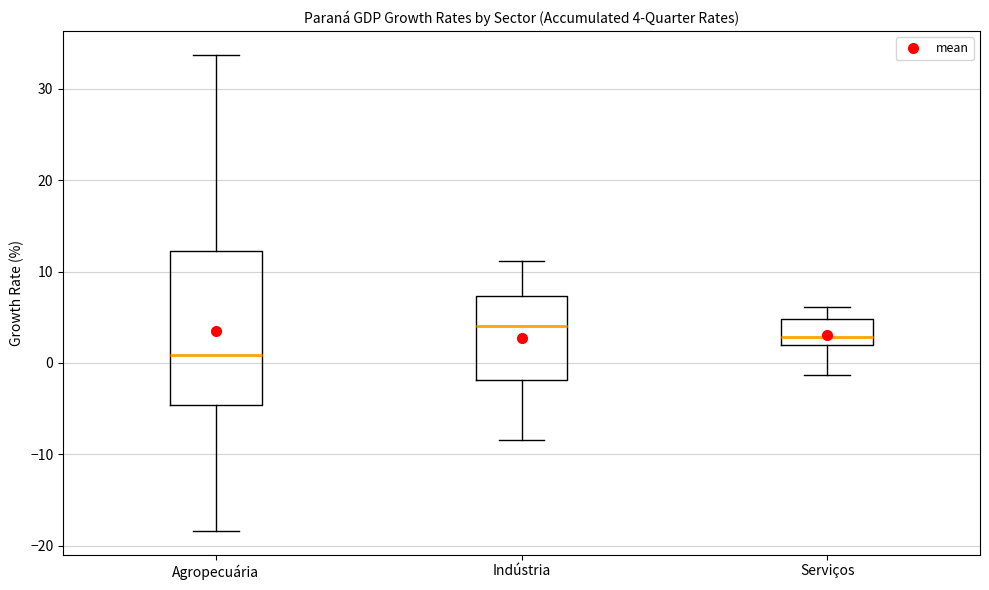

Which box's median line is the lowest?

Agropecuária